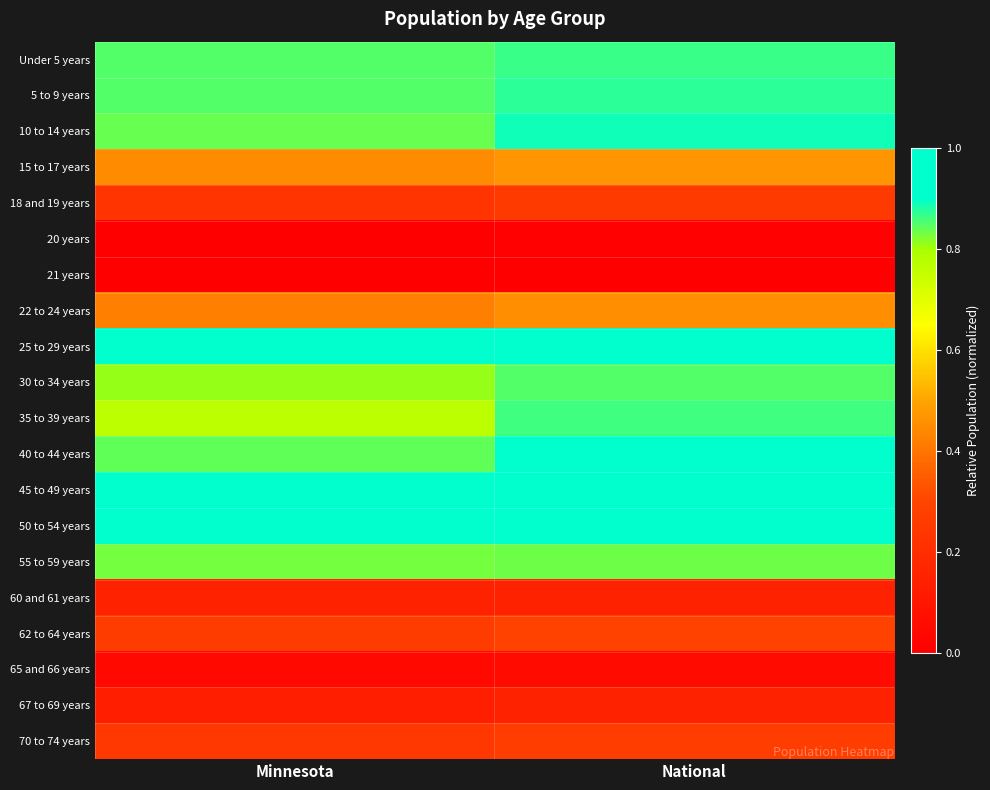

What is the spread (max minus min) of values at National?

1.0